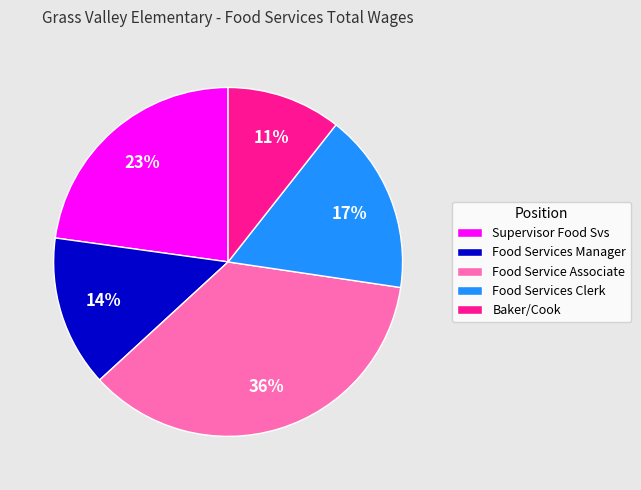

What is the ratio of the value at Food Services Clerk to the value at Food Service Associate?

0.5